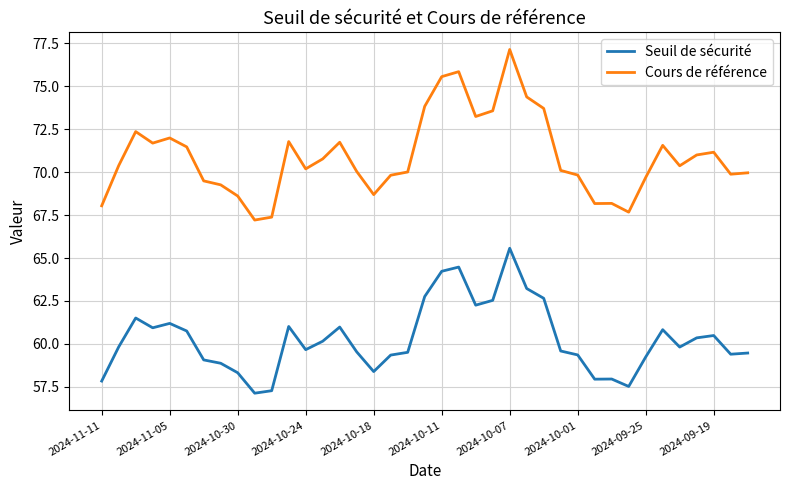

Which series has the largest total across all categories?

Cours de référence